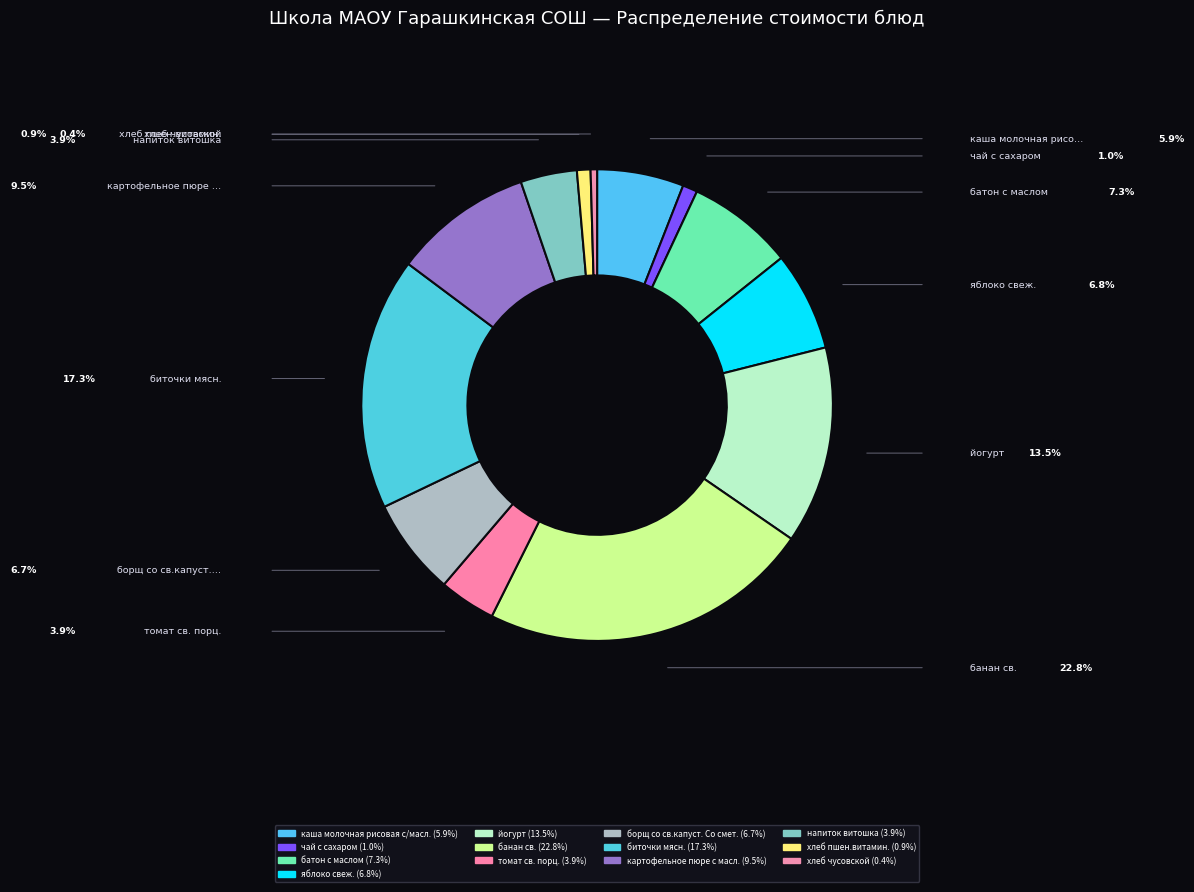

To the nearest percent, what is the difference between the largest and smallest slice percentages?

22%